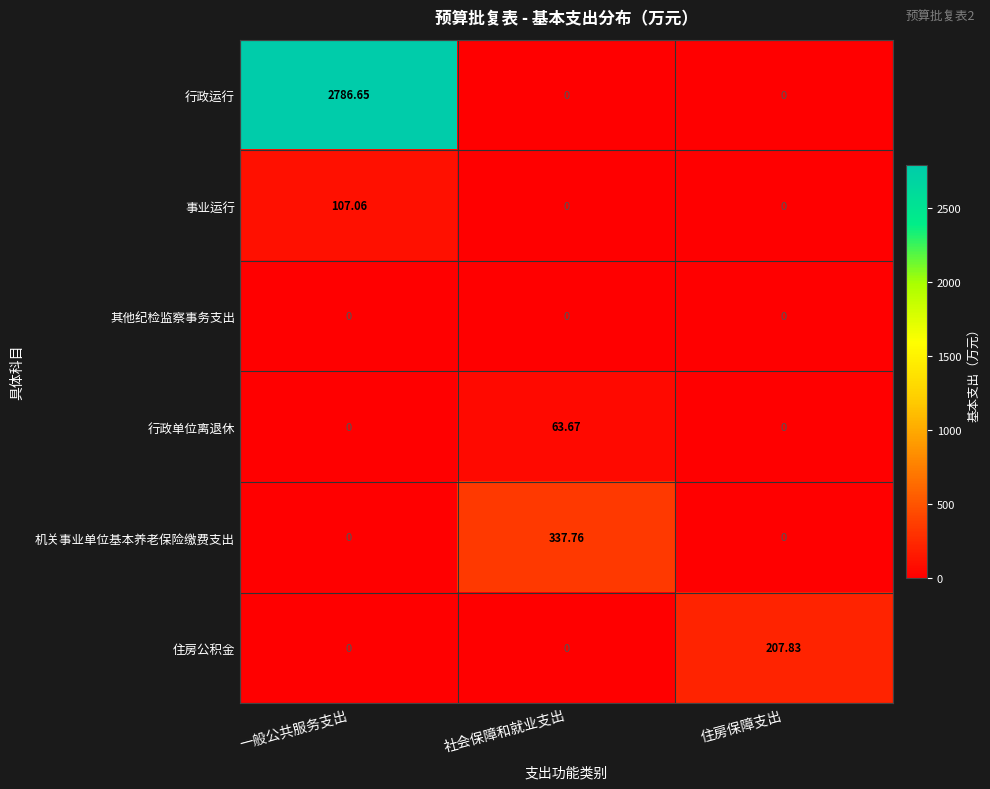

Which series has the largest total across all categories?

行政运行